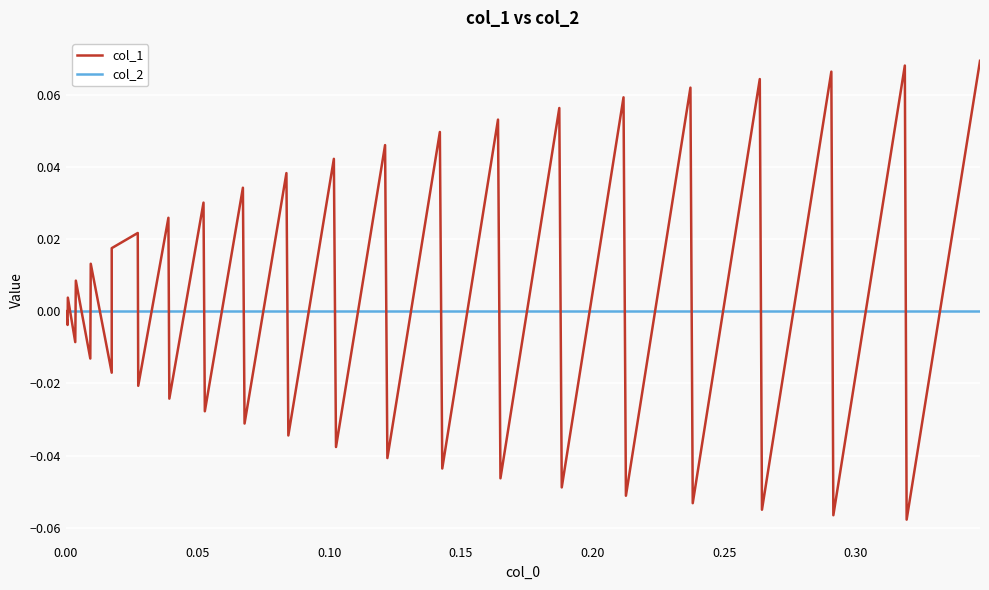

List the series in order of their peak value, lowest first.

col_2, col_1